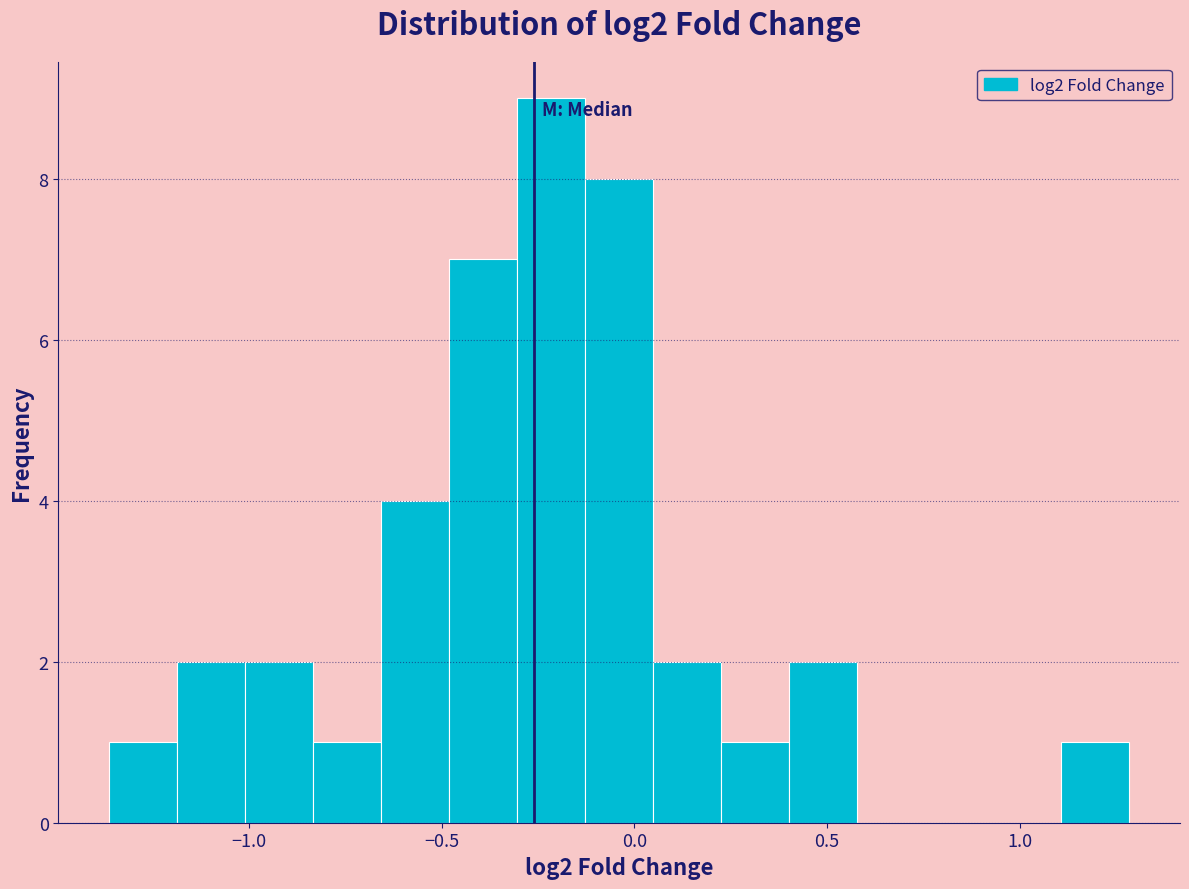

Read against the x-axis, roughly where is the centre of the tallest bar?

-0.20